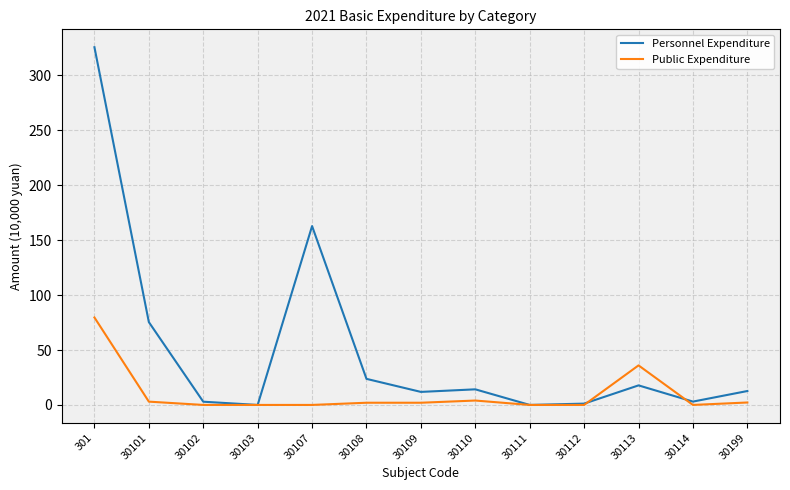

Rank the series by their maximum value, from lowest to highest.

Public Expenditure, Personnel Expenditure